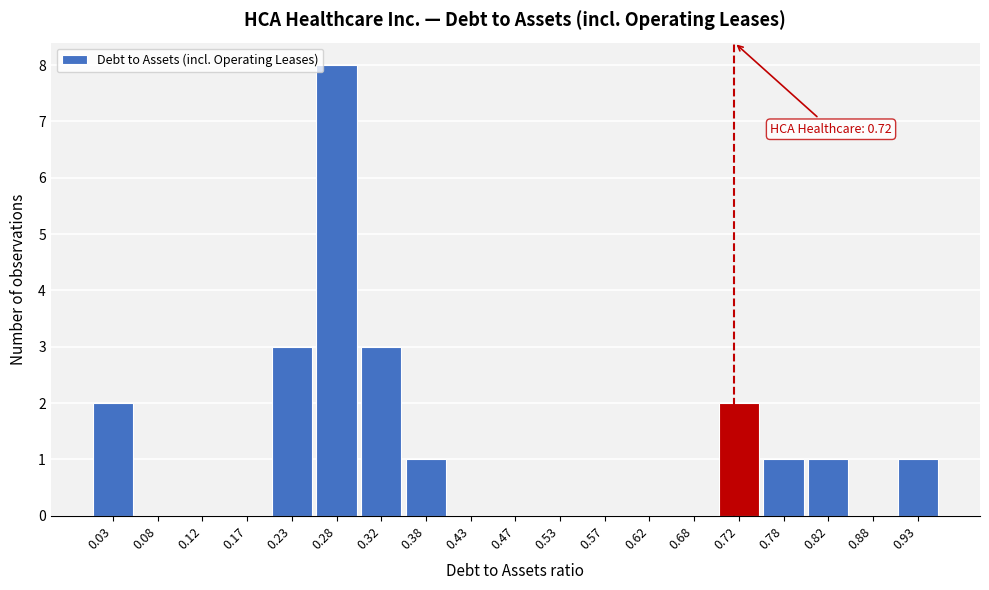

Which range on the x-axis has the tallest bar?

0.25 to 0.30